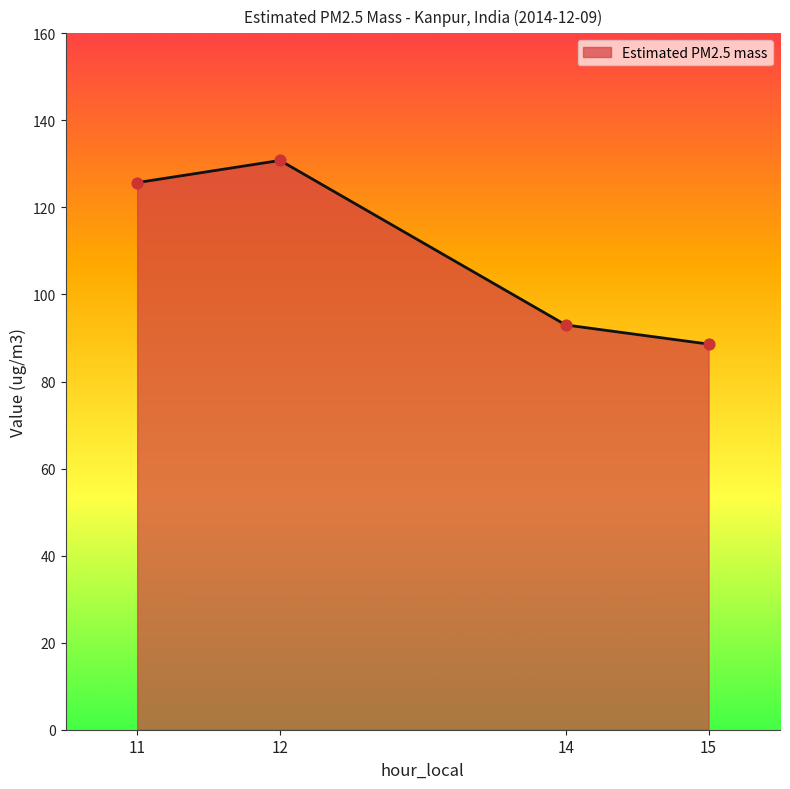

What is the ratio of the value at 12 to the value at 11?

1.0